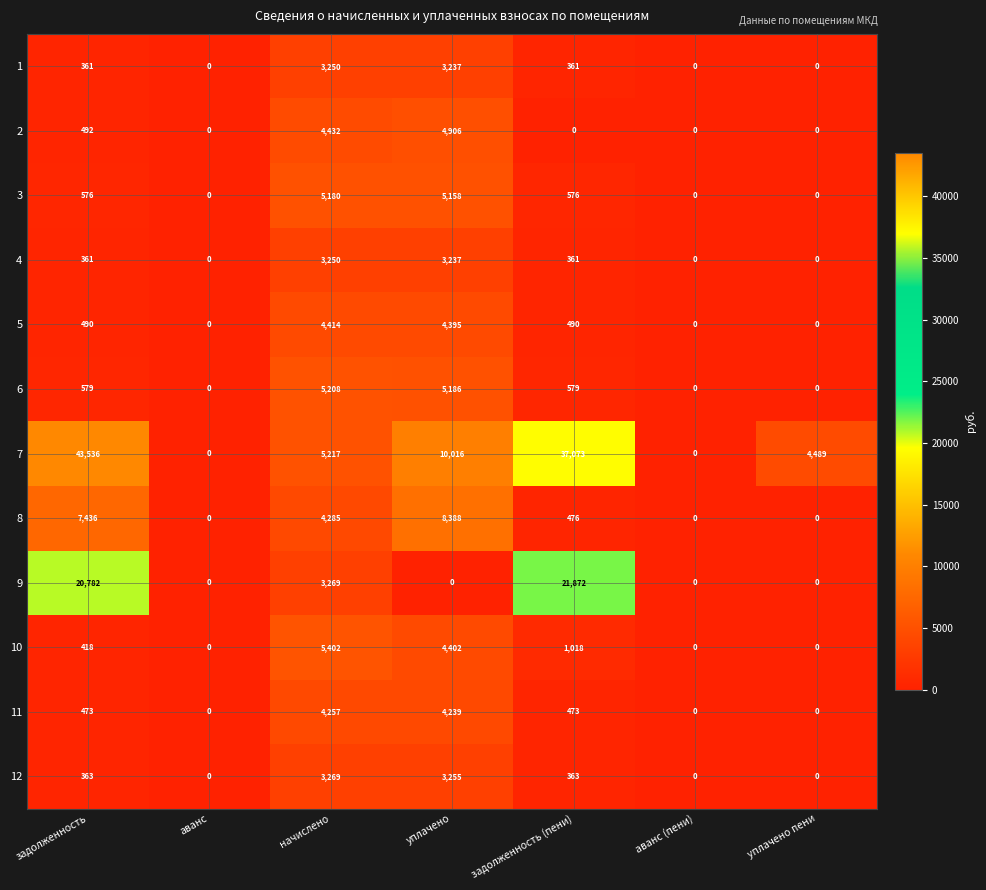

The value of 8 at задолженность (пени) is 476. True or false?

True